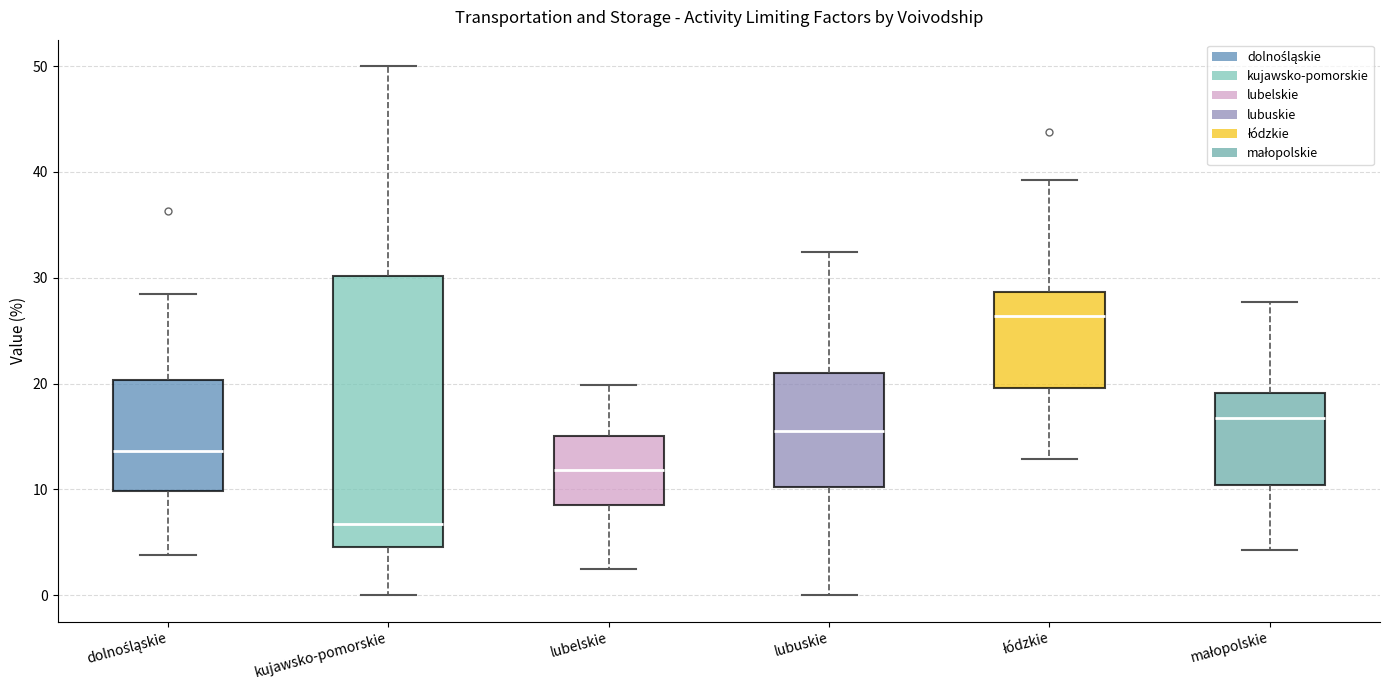

Which box is the tallest, from its lower edge to its upper edge?

kujawsko-pomorskie